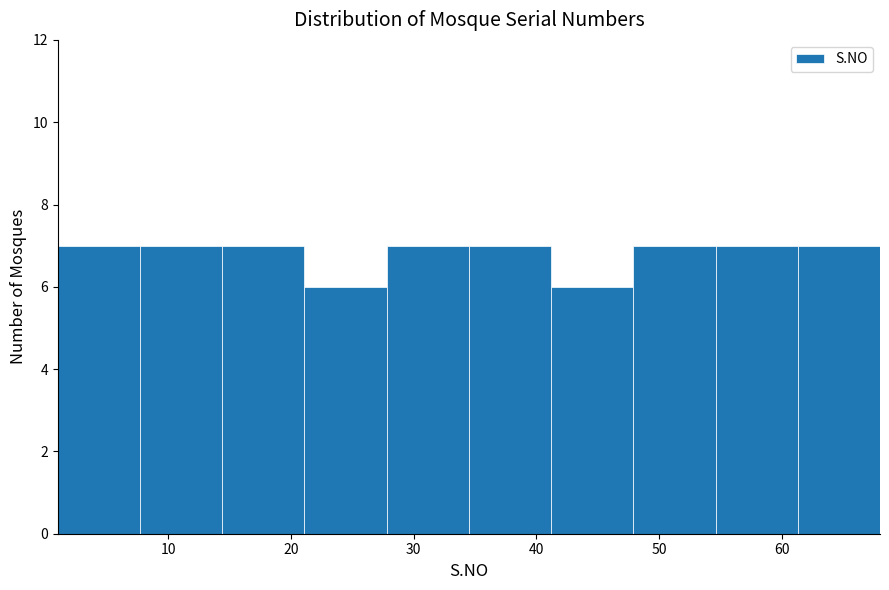

Reading left to right, list every bar in this chart as the range it spans on the x-axis followed by its height. Neither the bar edges nor the heights are printed on the chart, so give them approximately, as read against the axes.

1.0 to 7.7: 7
7.7 to 14.4: 7
14.4 to 21.1: 7
21.1 to 27.8: 6
27.8 to 34.5: 7
34.5 to 41.2: 7
41.2 to 47.9: 6
47.9 to 54.6: 7
54.6 to 61.3: 7
61.3 to 68.0: 7